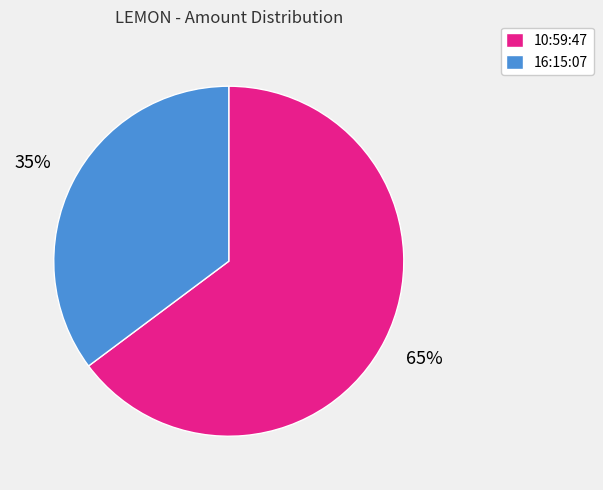

How many slices are in this pie chart?

2